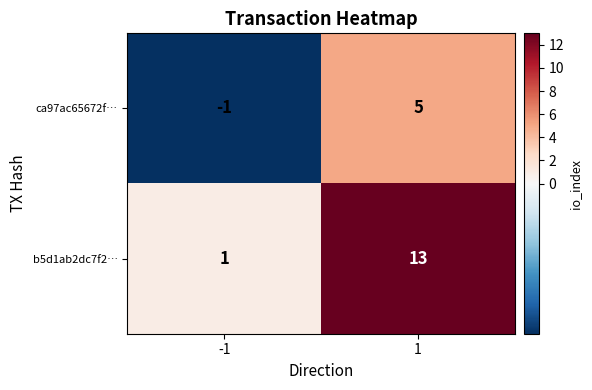

How many data points in b5d1ab2dc7f2… are less than 13?

1